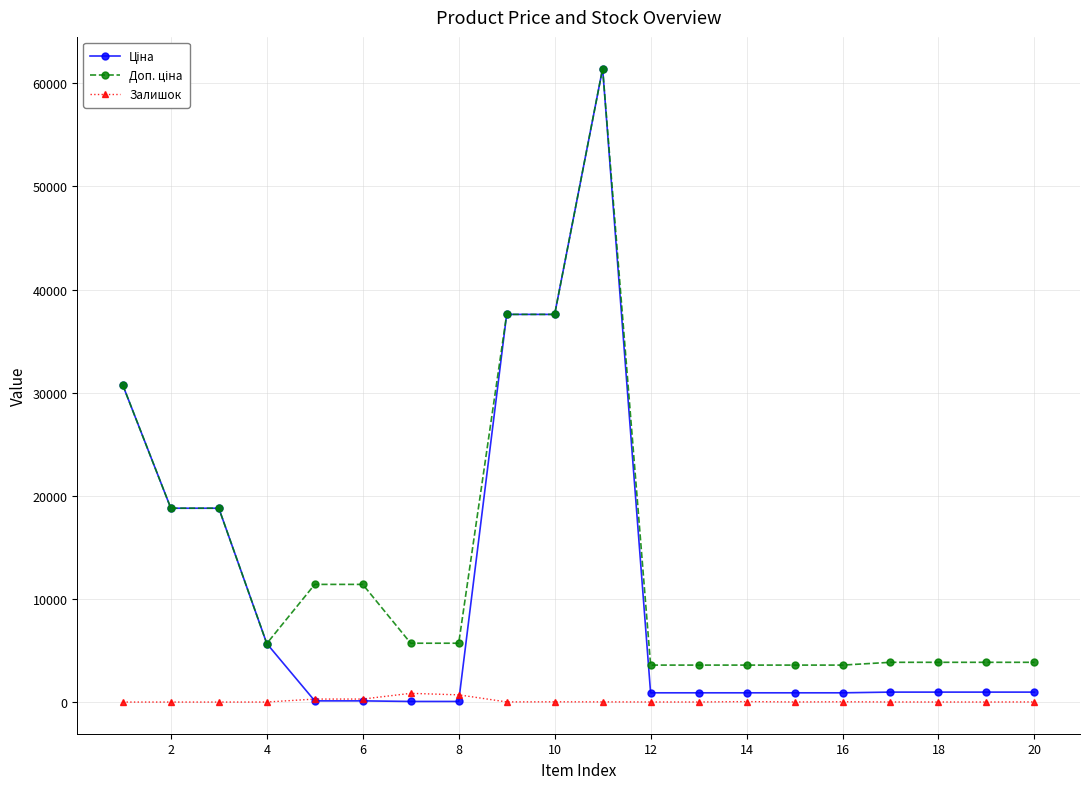

At how many categories does at least one series exceed 23460?

4